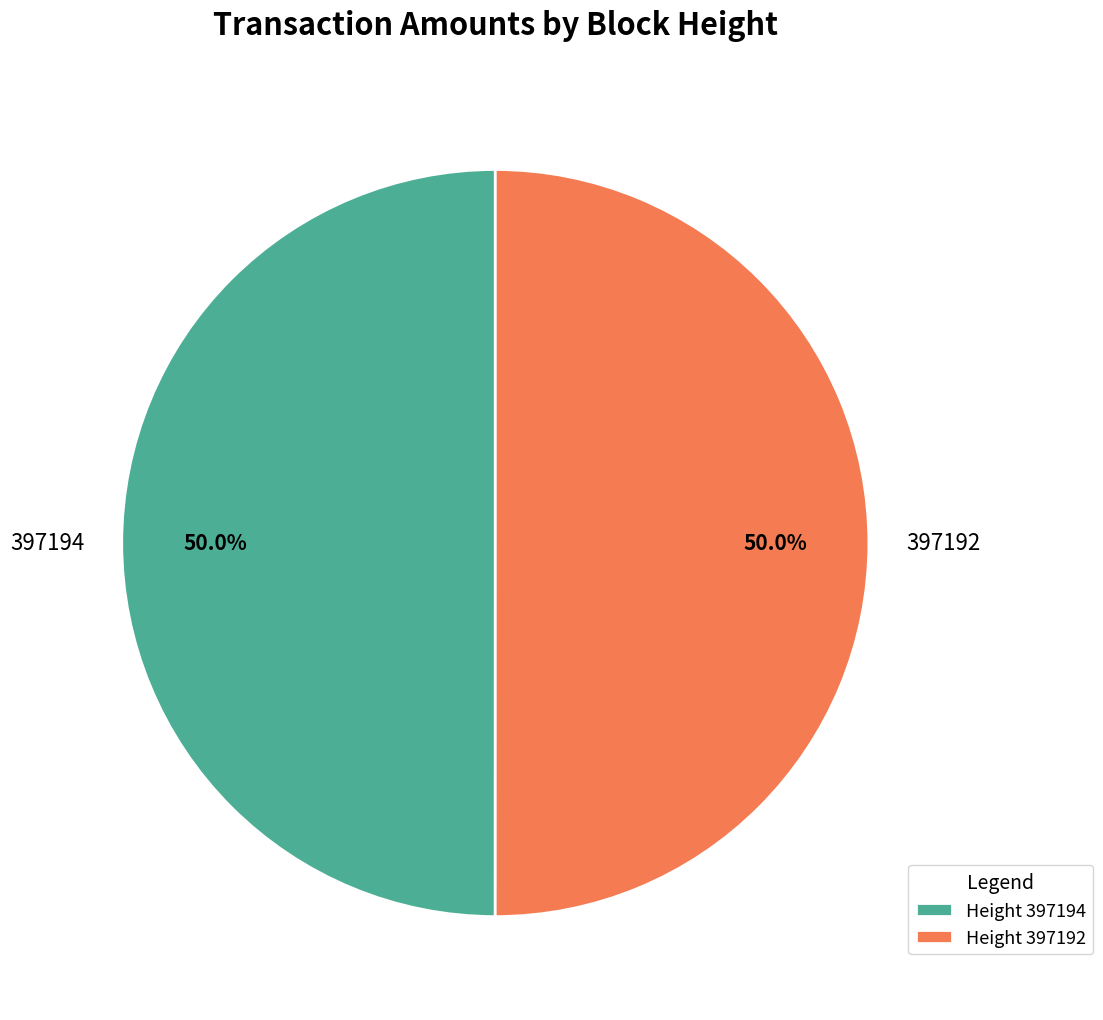

To the nearest percent, what portion does 397194 represent?

50%